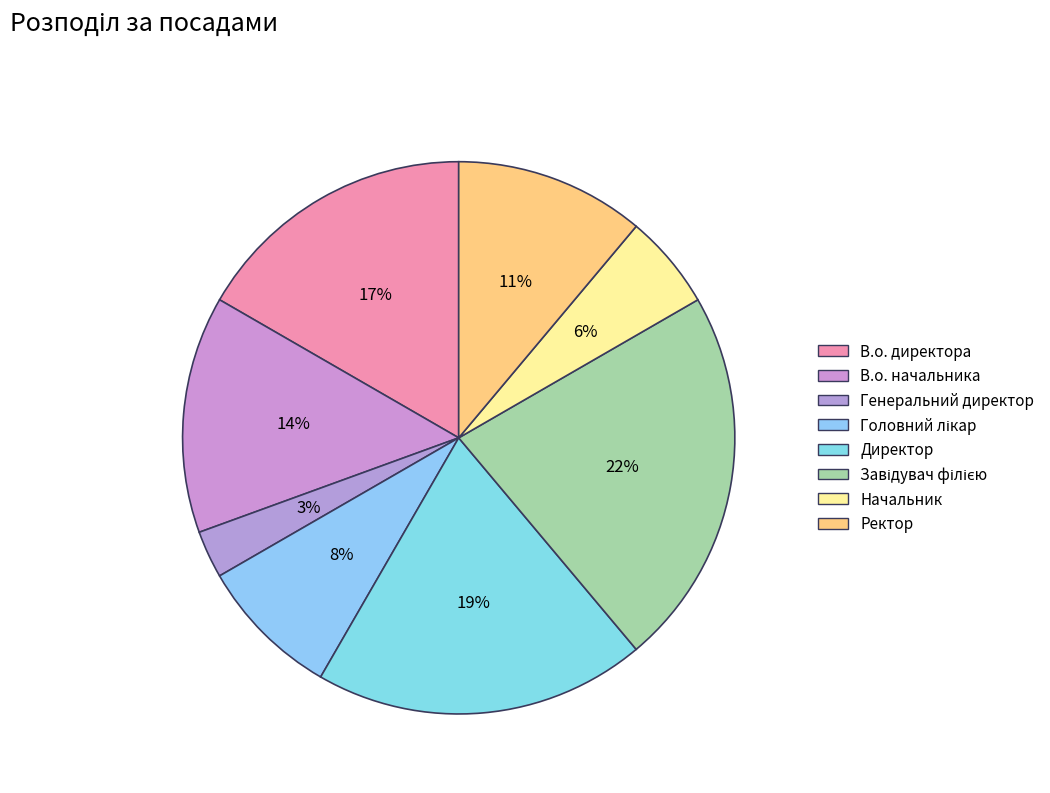

What percentage is the Завідувач філією slice, to the nearest percent?

22%